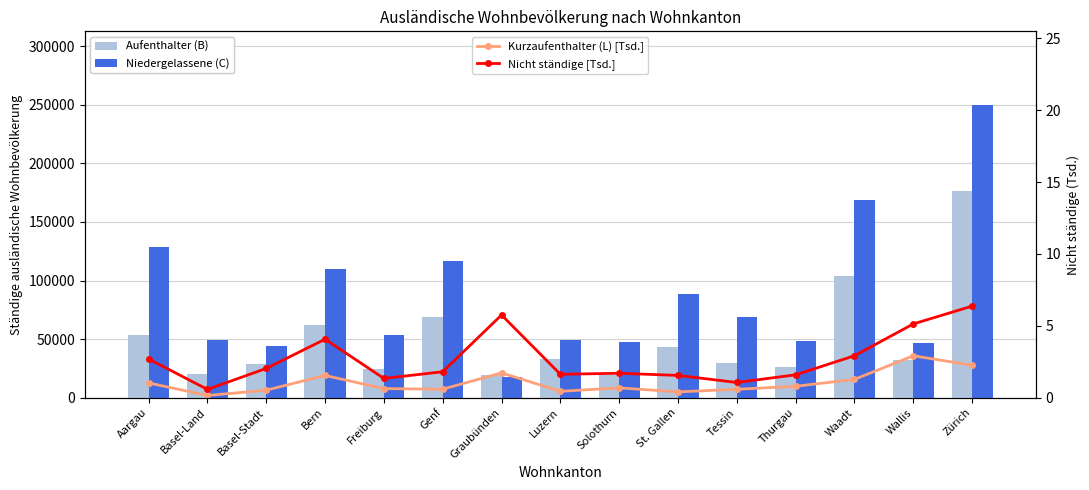

What is the difference between the highest and lowest values at Wallis?

46849.1